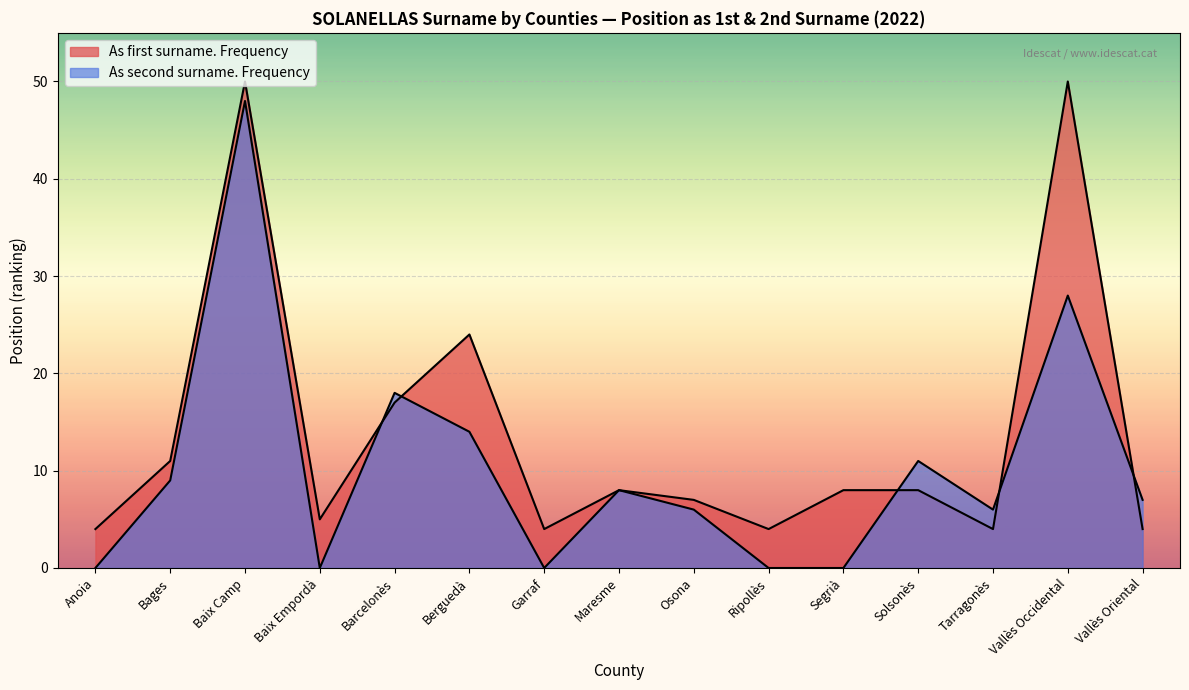

What is the total value across all series at Ripollès?

4